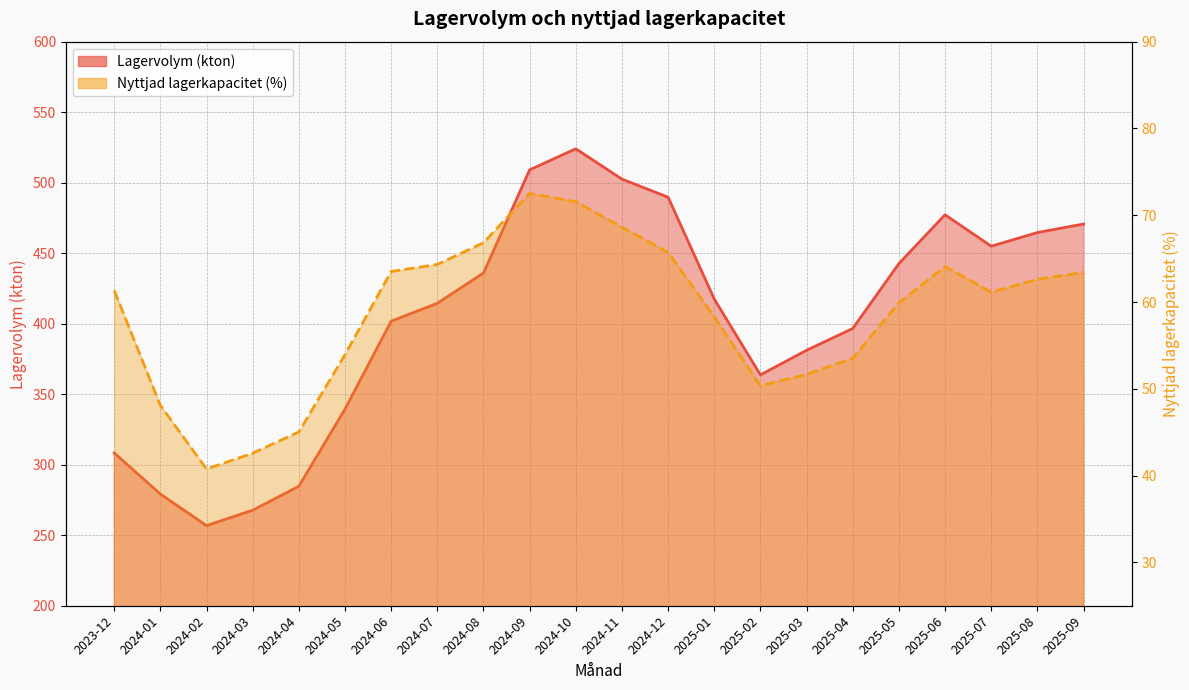

Reading left to right, what are all the values shown in this chart?

Lagervolym (kton): 2023-12=308.4	2024-01=279.2	2024-02=256.8	2024-03=267.7	2024-04=284.7	2024-05=339.4	2024-06=401.8	2024-07=414.5	2024-08=435.9	2024-09=509.1	2024-10=524.0	2024-11=502.5	2024-12=489.7	2025-01=417.5	2025-02=363.7	2025-03=381.1	2025-04=396.6	2025-05=442.6	2025-06=477.2	2025-07=454.9	2025-08=464.6	2025-09=470.7
Nyttjad lagerkapacitet (%): 2023-12=61.3	2024-01=48.1	2024-02=40.8	2024-03=42.6	2024-04=45.0	2024-05=53.9	2024-06=63.5	2024-07=64.3	2024-08=66.8	2024-09=72.5	2024-10=71.6	2024-11=68.6	2024-12=65.7	2025-01=58.3	2025-02=50.4	2025-03=51.7	2025-04=53.5	2025-05=59.9	2025-06=64.1	2025-07=61.1	2025-08=62.6	2025-09=63.4